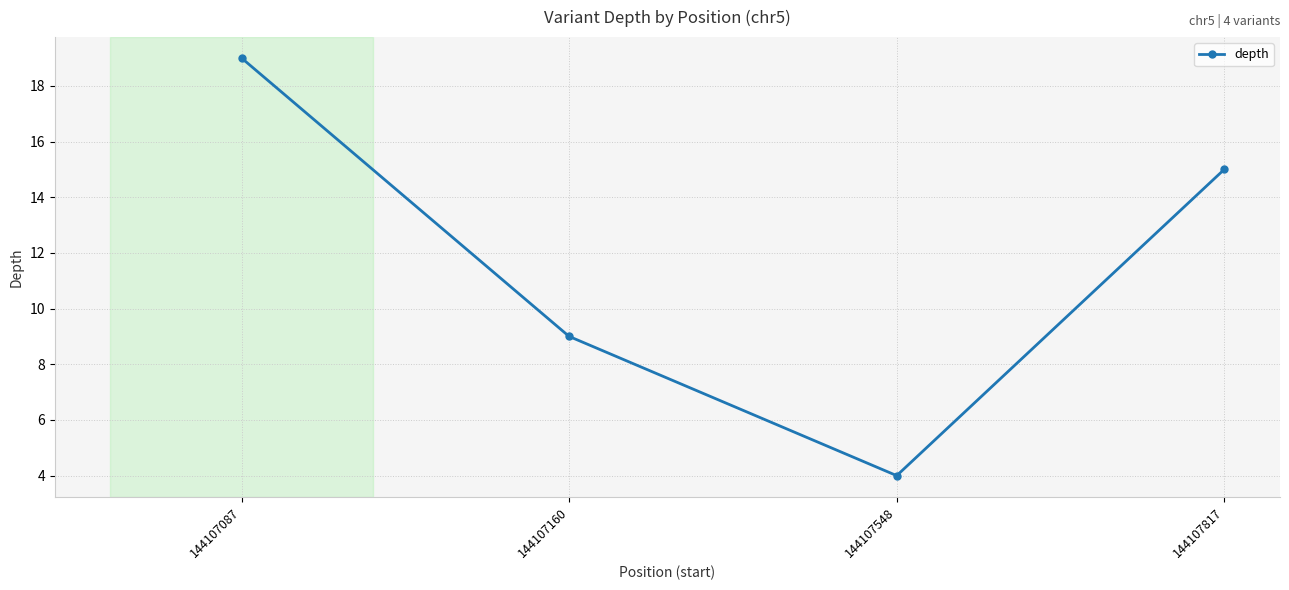

What is the sum of the values at 144107548 and 144107160?

13